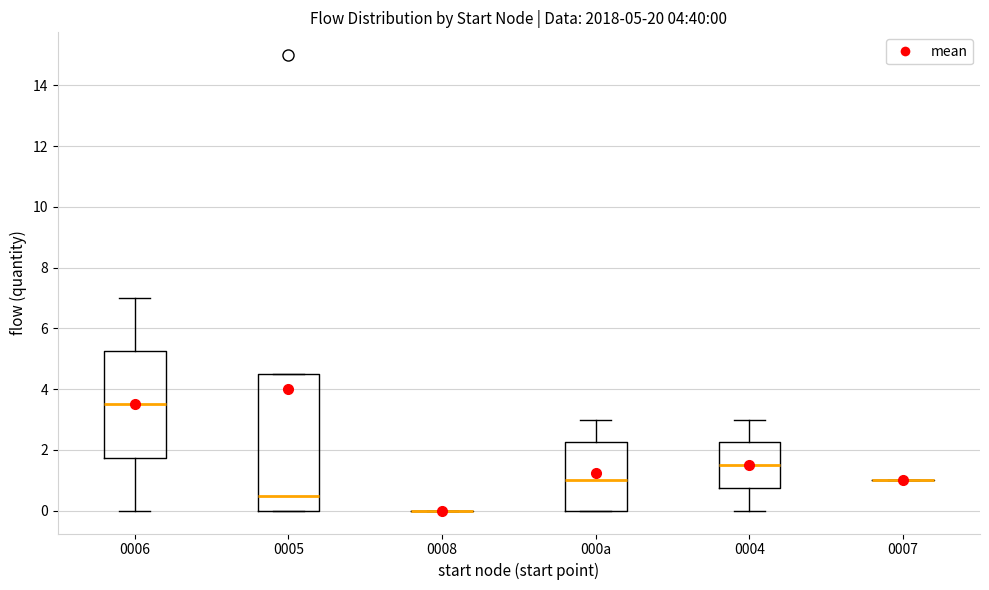

Comparing the boxes themselves (not the whiskers), which one is the tallest?

0005